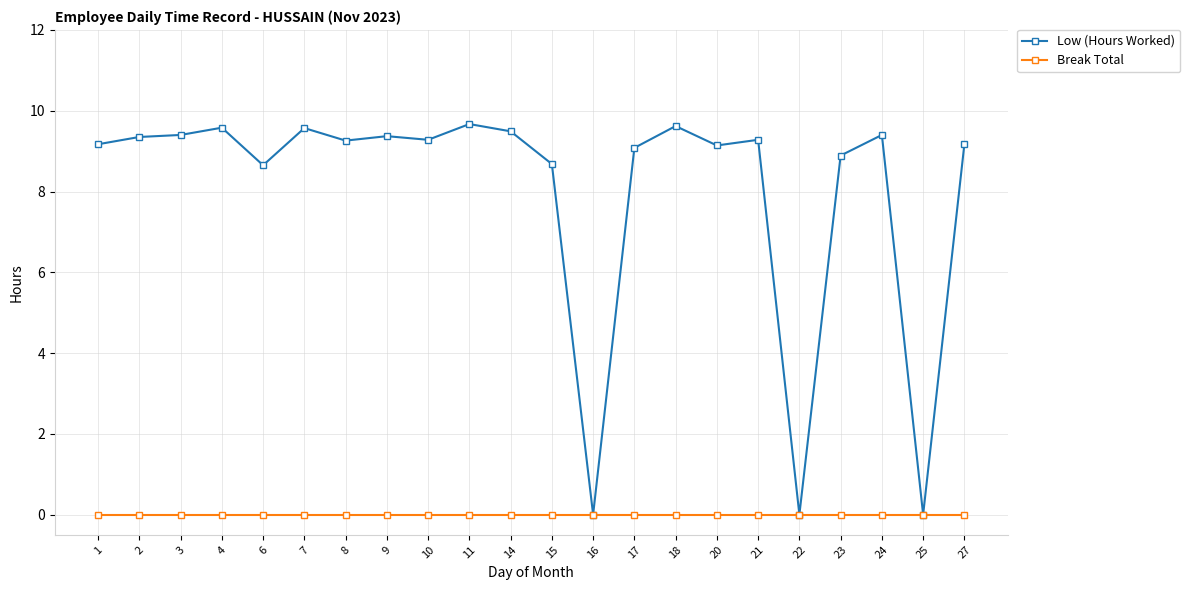

True or false: Low (Hours Worked) has more than 2 interior local peaks.

True